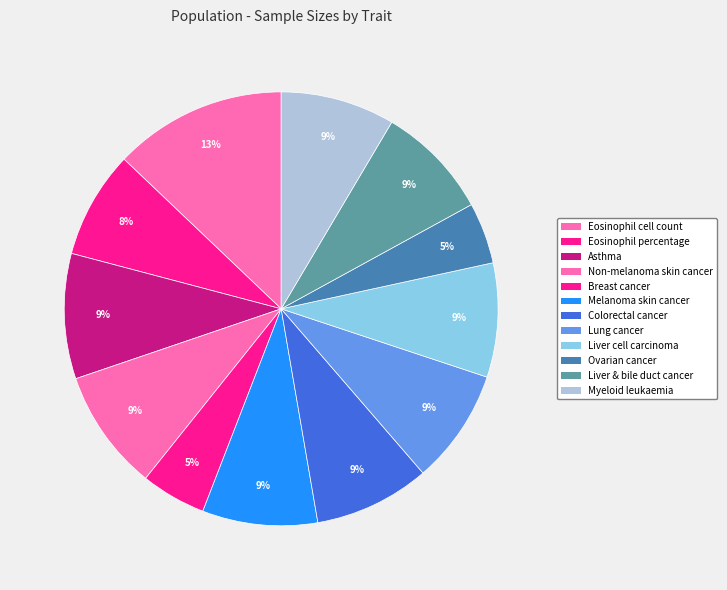

Which slice is the largest?

Eosinophil cell count